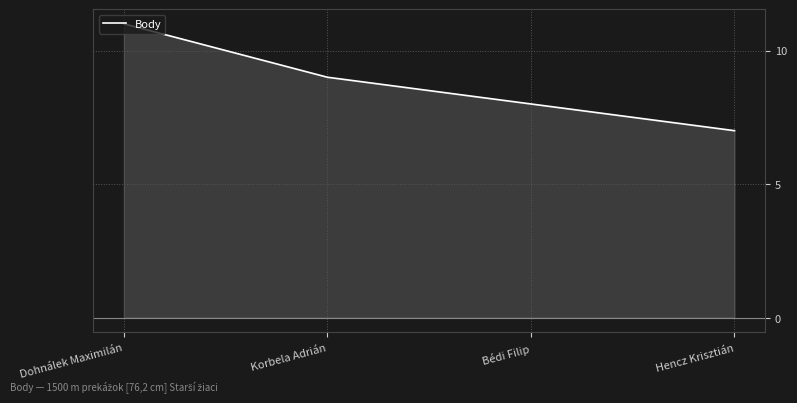

Reading left to right, extract all data points from this chart.

Dohnálek Maximilán=11	Korbela Adrián=9	Bédi Filip=8	Hencz Krisztián=7